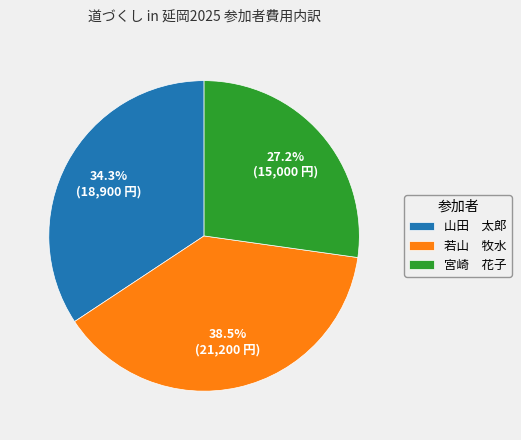

Which category has the smallest portion of the pie?

宮崎 花子